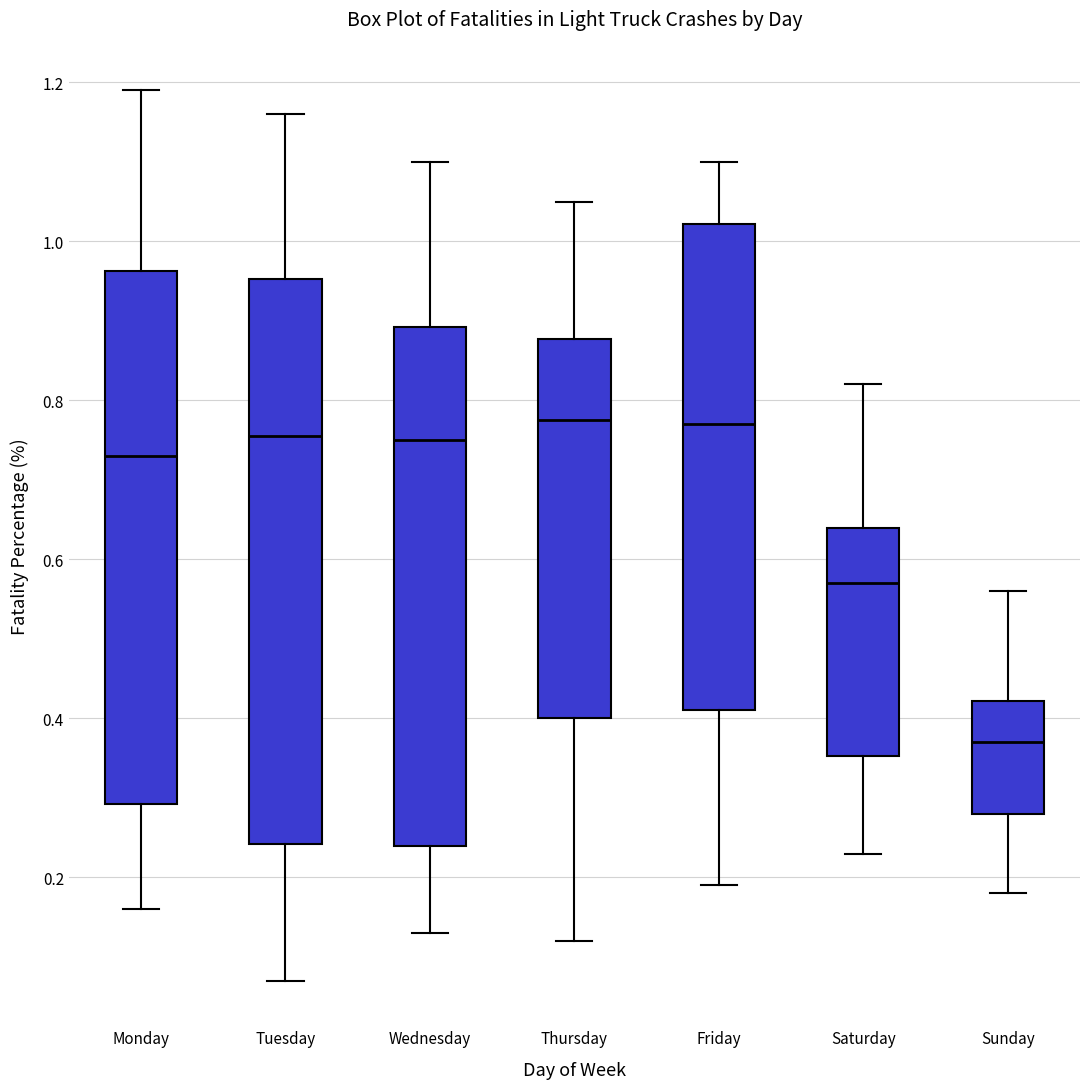

Which box is the tallest, from its lower edge to its upper edge?

Tuesday